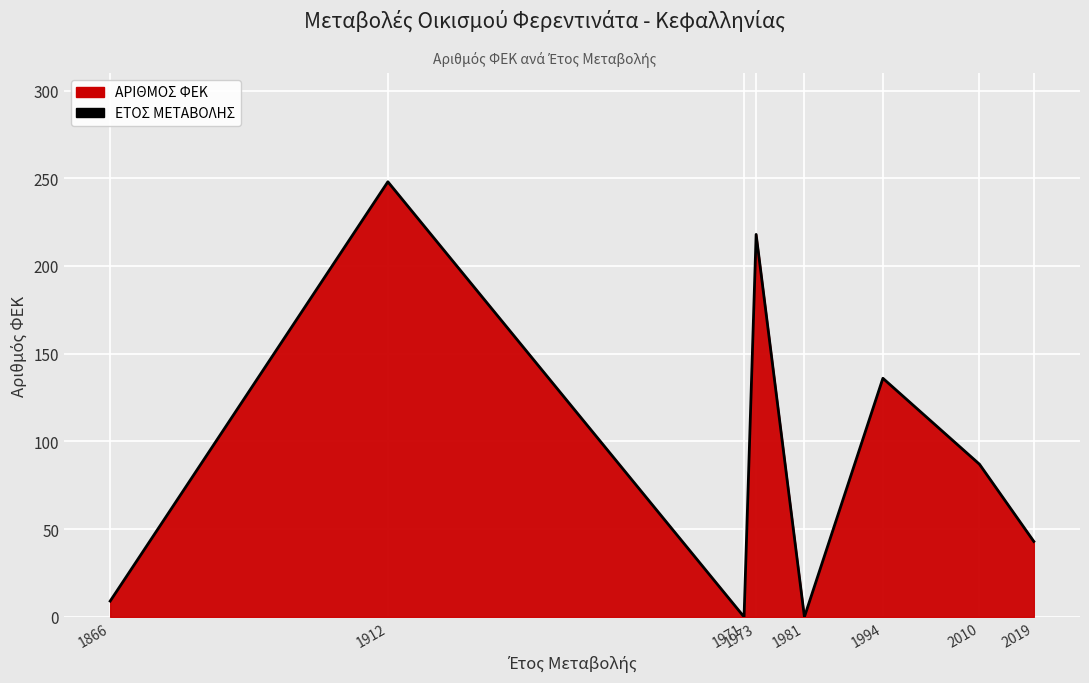

At which category does the chart reach its peak across all series?

1912